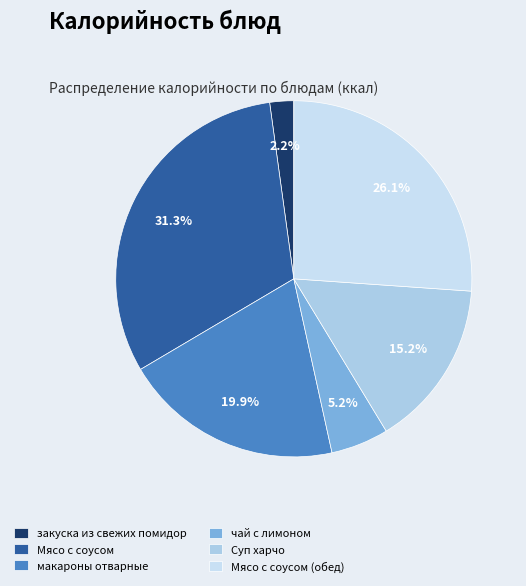

Is it true that Суп харчо is 15% of the pie?

True